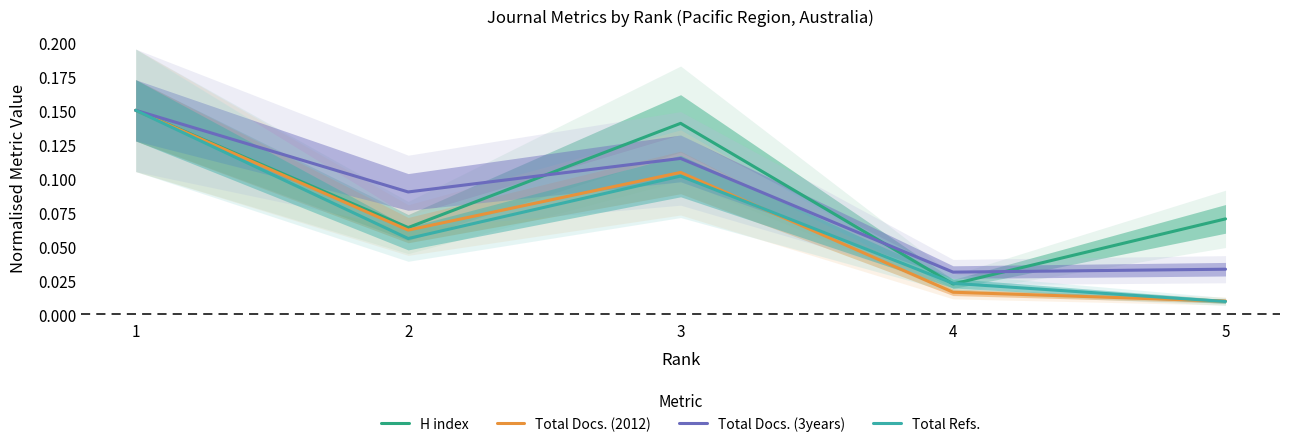

How many distinct data groups are displayed?

4